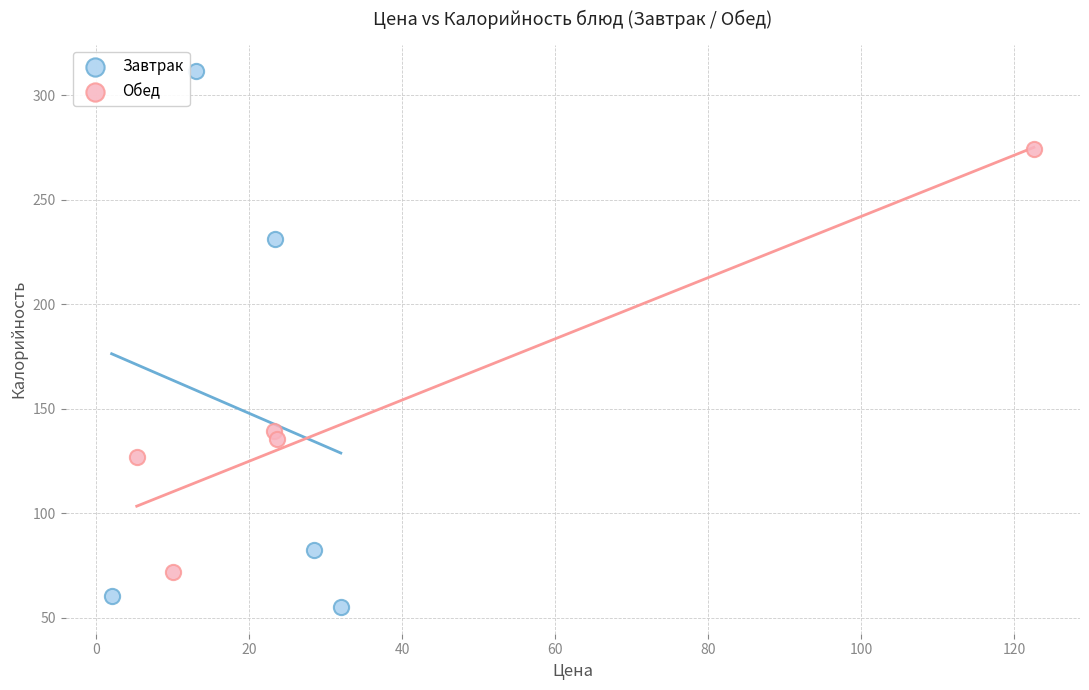

Which series contains the lowest Y value?

Завтрак